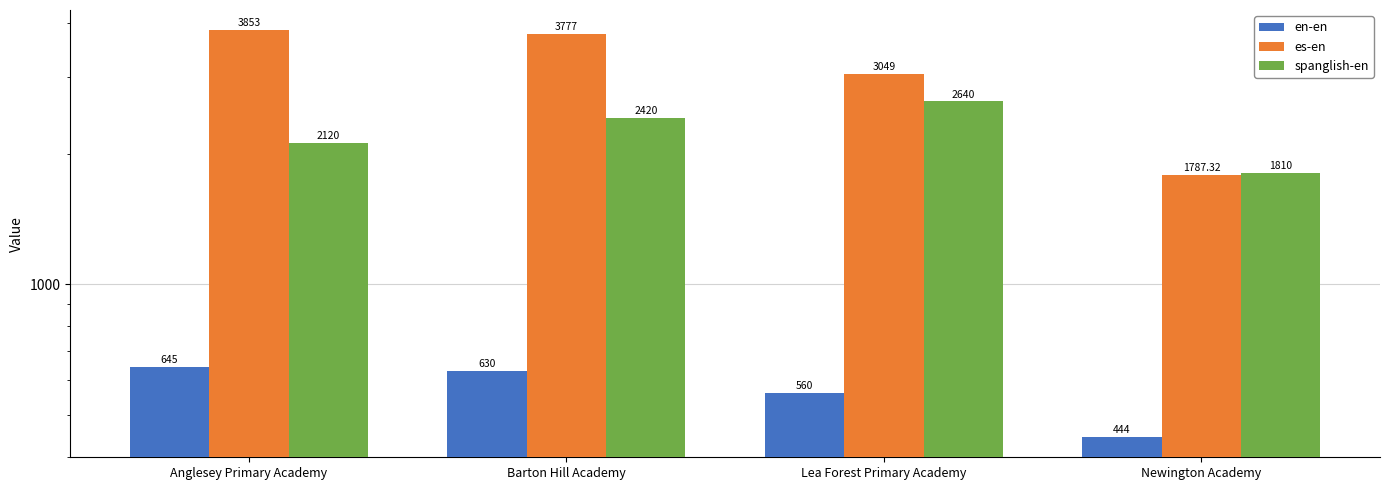

The es-en series shows 3853.0 at Anglesey Primary Academy. True or false?

True